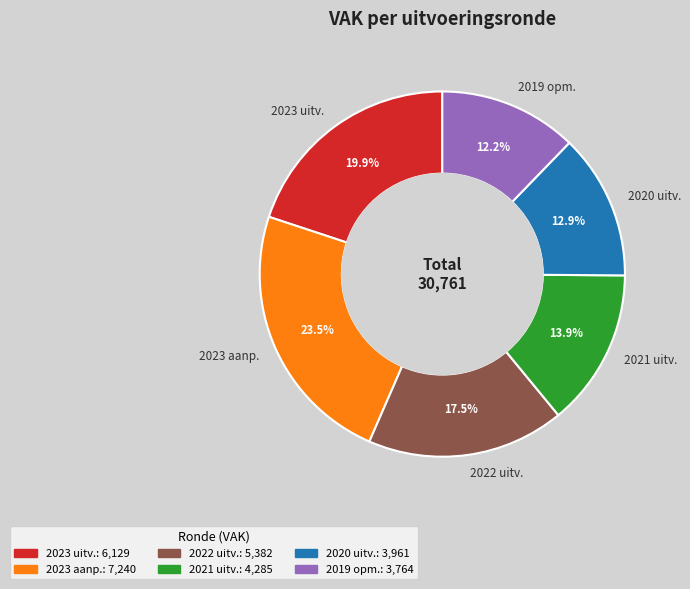

Count the number of slices in the pie.

6